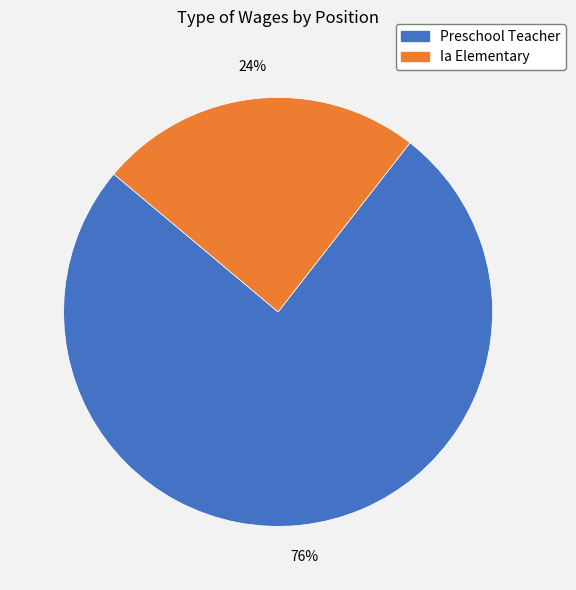

Does Preschool Teacher represent more than half of the total?

Yes